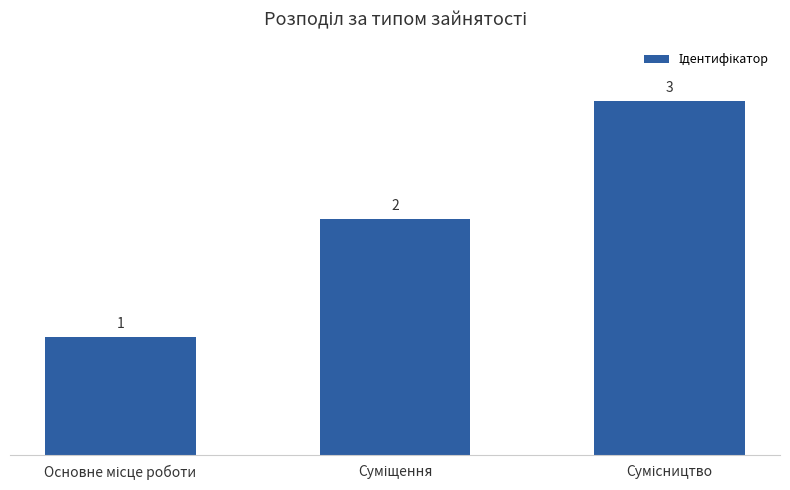

What is the maximum value shown in the chart?

3